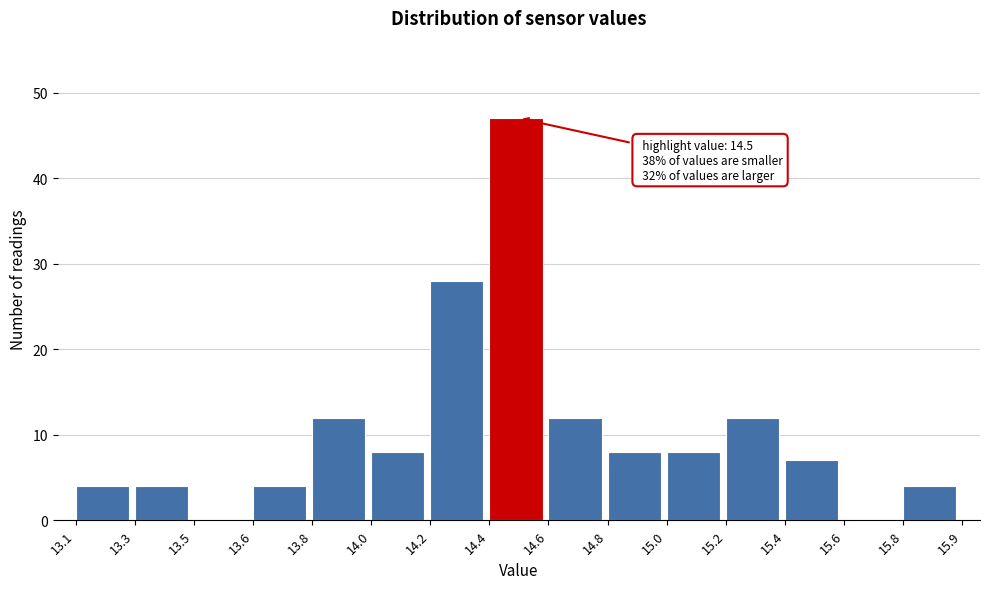

Reading left to right, extract all data points from this chart.

13.1=4	13.3=4	13.5=0	13.6=4	13.8=12	14.0=8	14.2=28	14.4=47	14.6=12	14.8=8	15.0=8	15.2=12	15.4=7	15.6=0	15.8=4